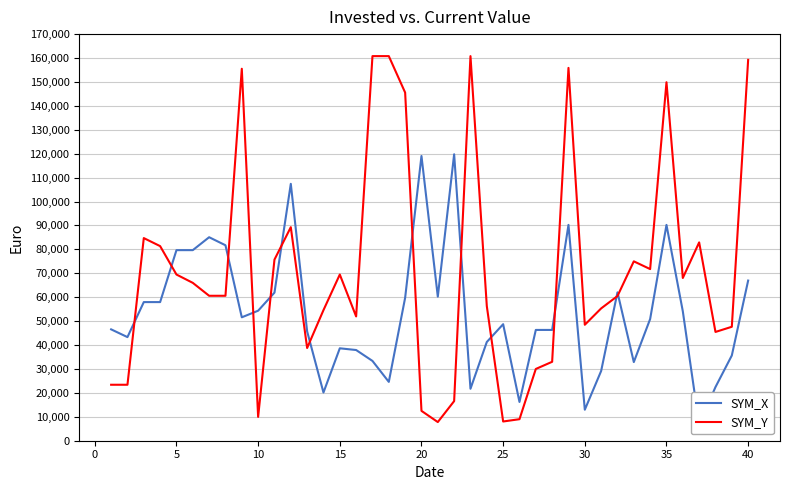

How many interior local valleys does the SYM_Y series have?

9